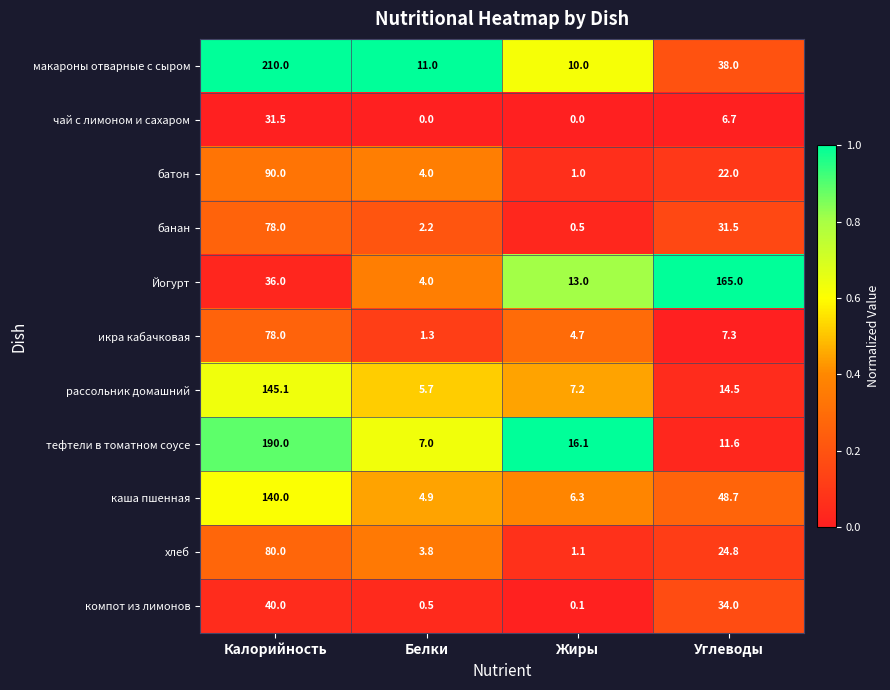

The value of Йогурт at Жиры is 13.0. True or false?

True